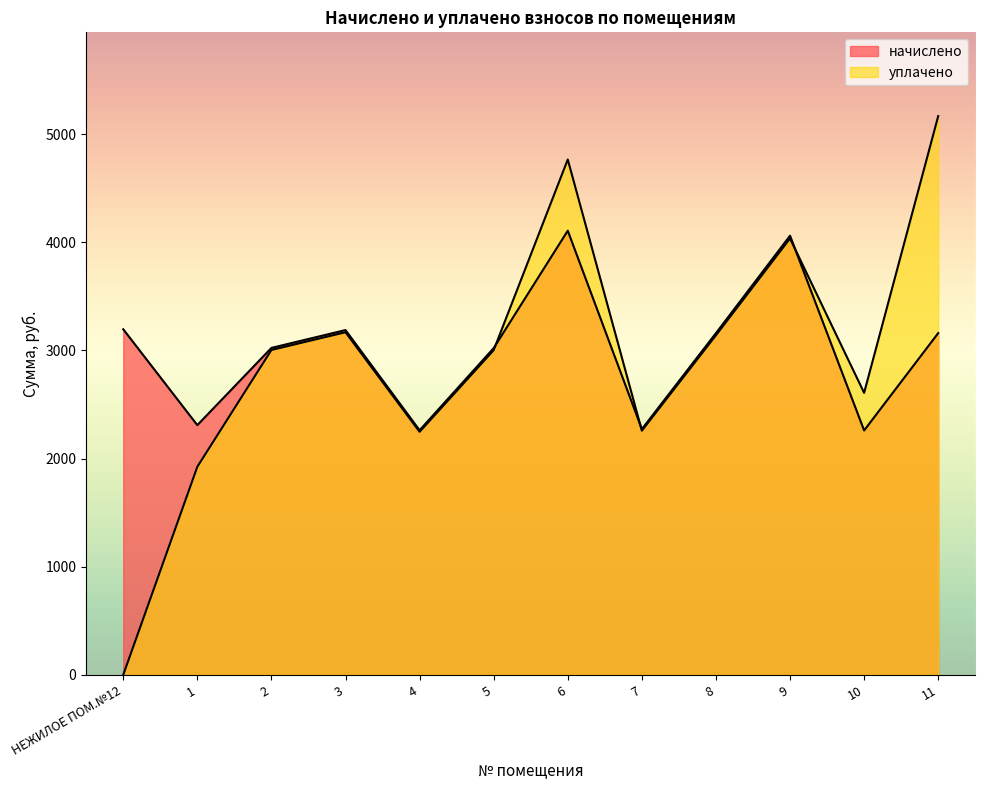

Between 6 and 9, which is larger?

6